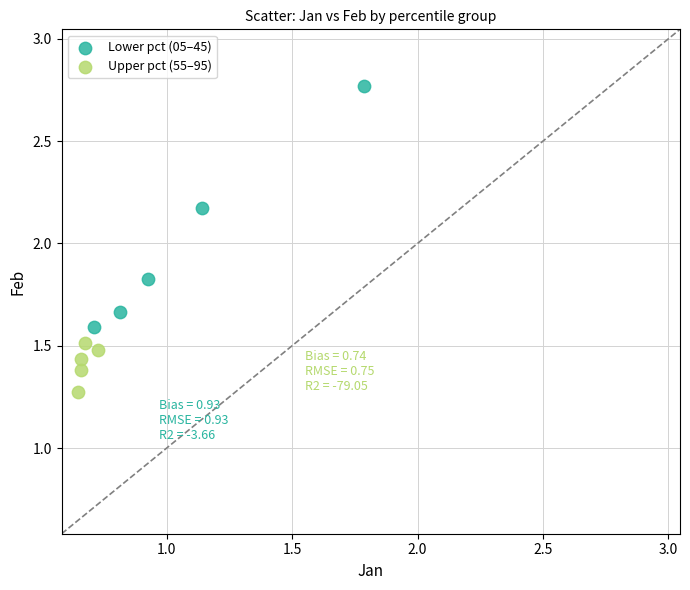

Which series reaches the maximum Y coordinate?

Lower pct (05–45)